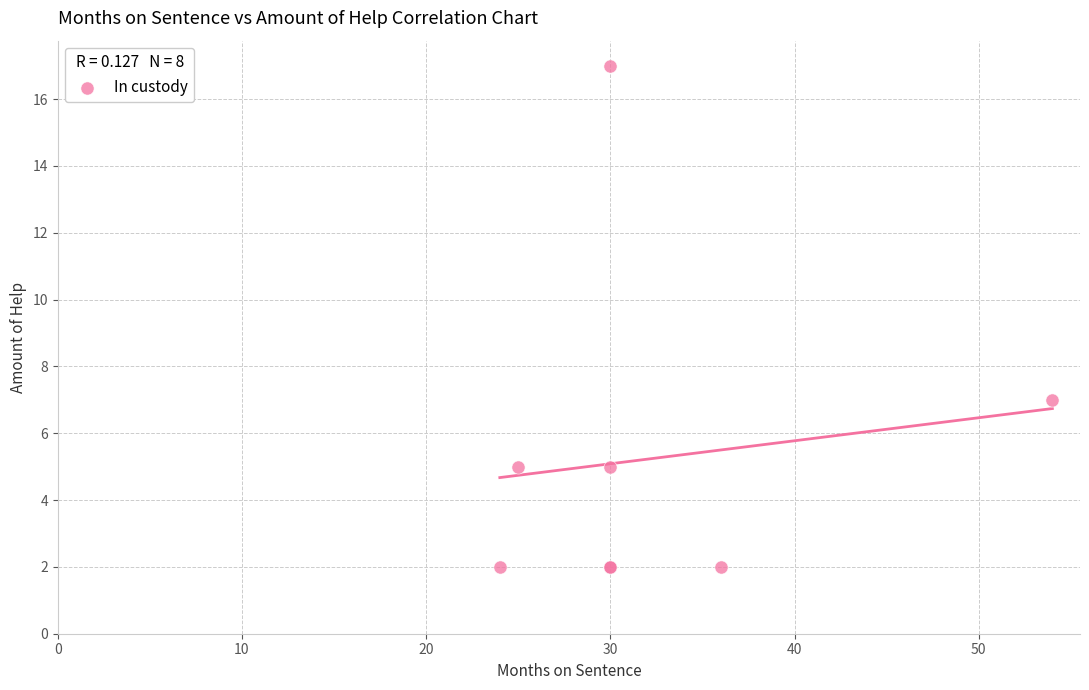

What Y value in the scatter plot is closest to 9?

7